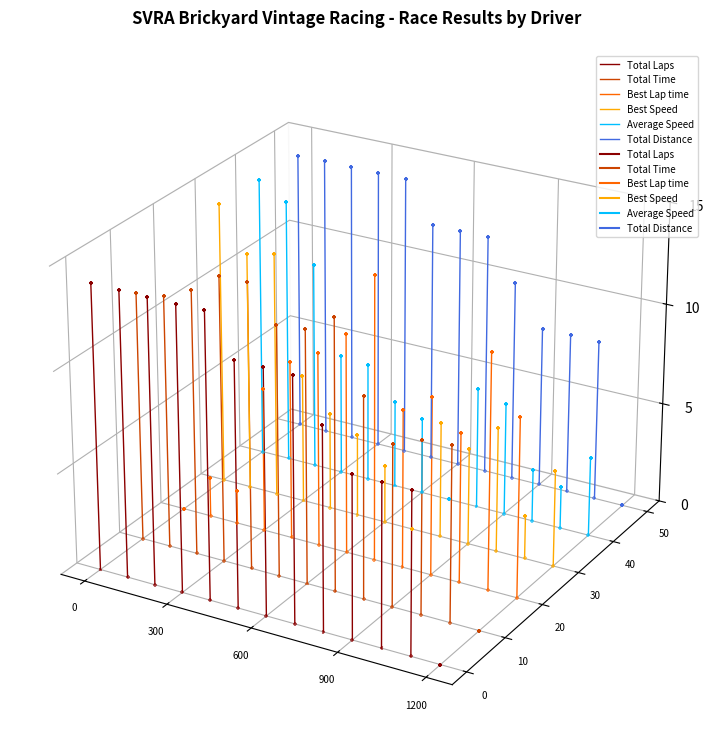

Which series has the largest total across all categories?

Total Distance